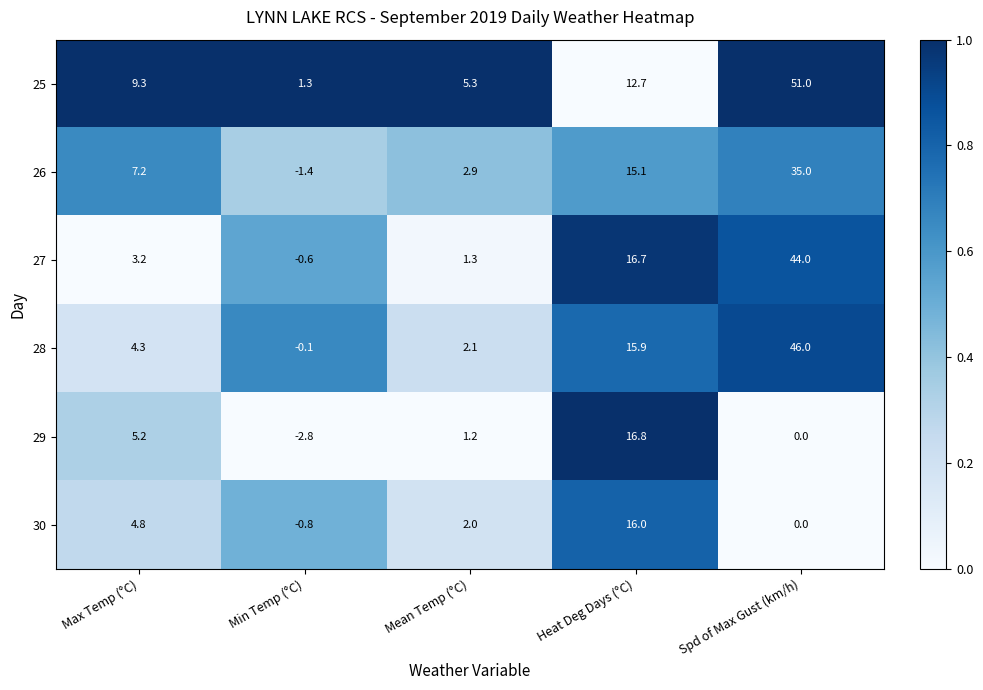

Between Max Temp (°C) and Heat Deg Days (°C), which series saw the biggest shift?

27